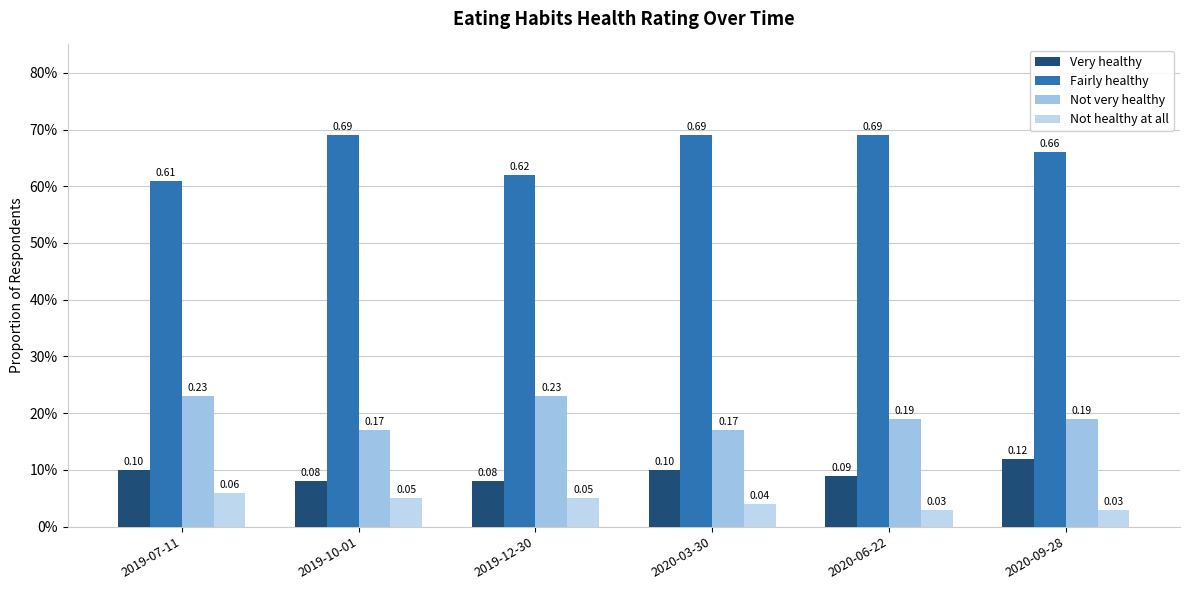

Reading right to left, transcribe all the data shown in this chart.

Very healthy: 0.1	0.1	0.1	0.1	0.1	0.1
Fairly healthy: 0.7	0.7	0.7	0.6	0.7	0.6
Not very healthy: 0.2	0.2	0.2	0.2	0.2	0.2
Not healthy at all: 0.0	0.0	0.0	0.1	0.1	0.1